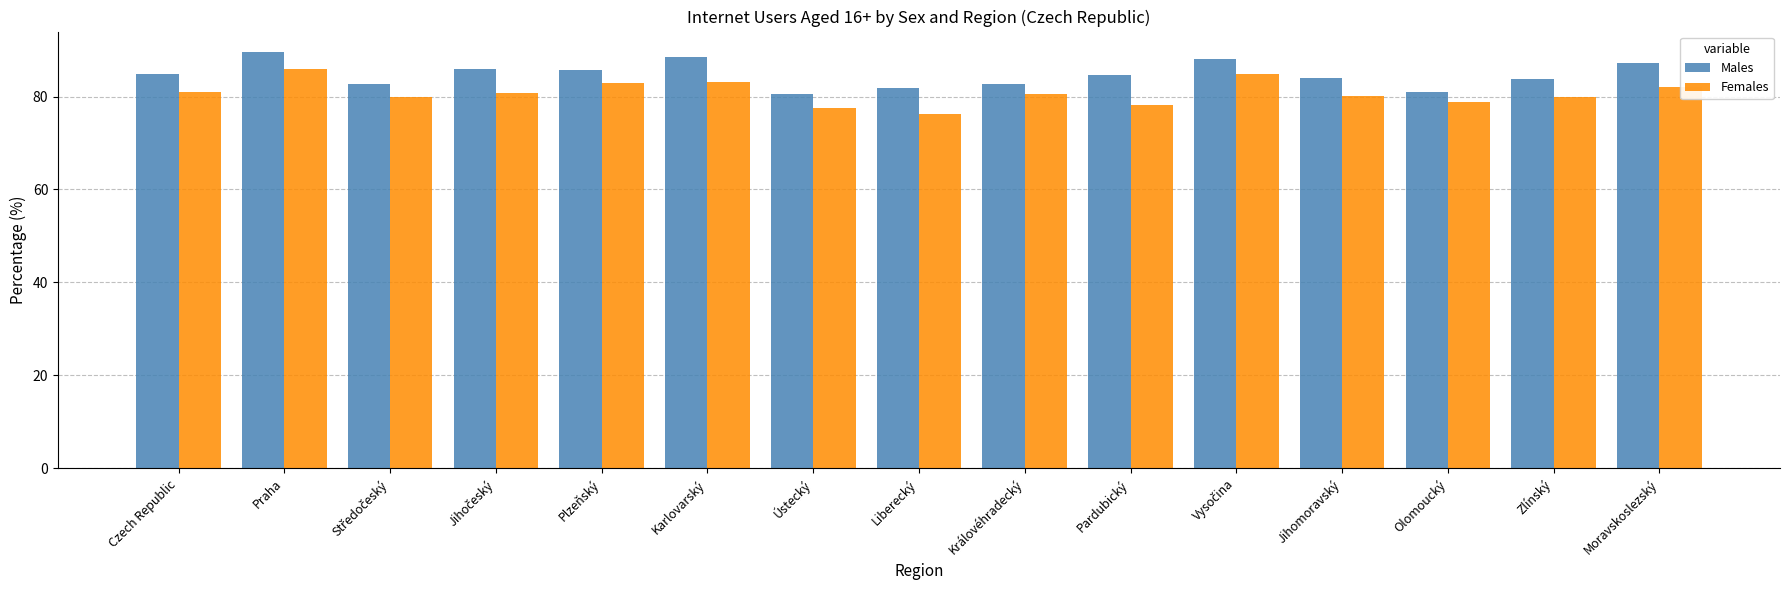

What is the spread (max minus min) of values at Zlínský?

3.9